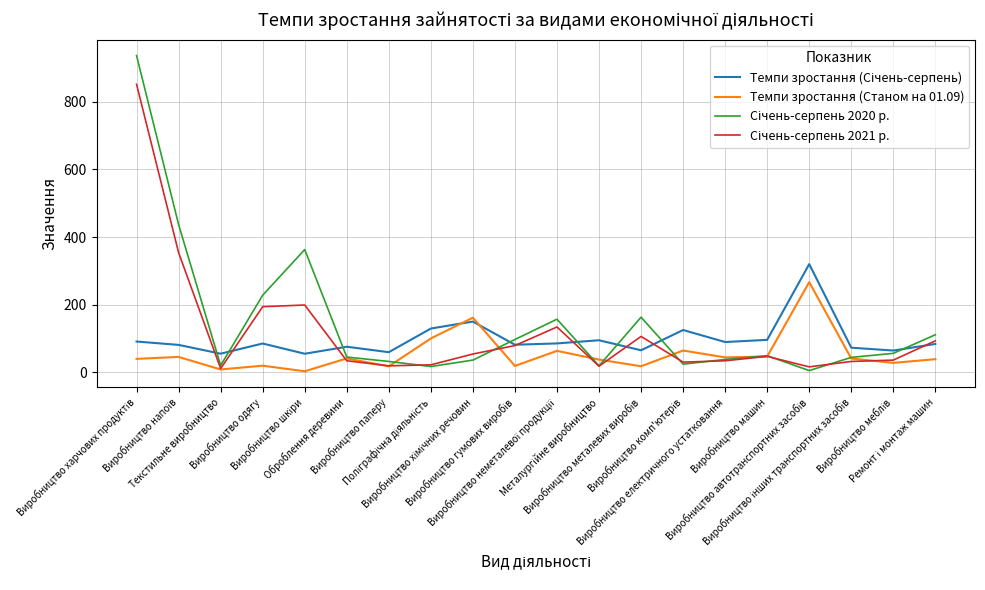

What is the greatest value displayed?

937.0